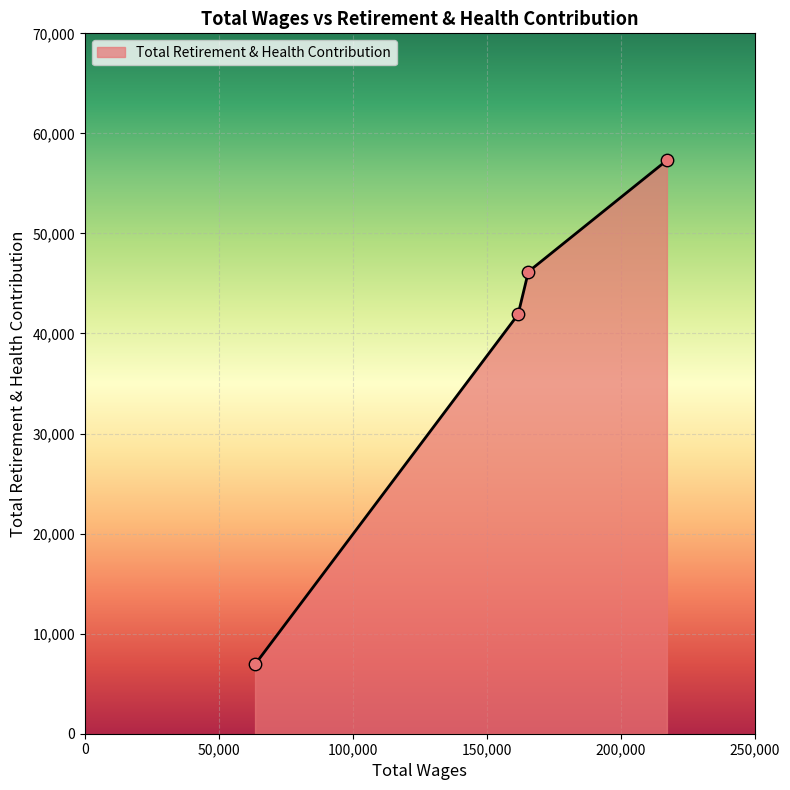

What is the average value?

38080